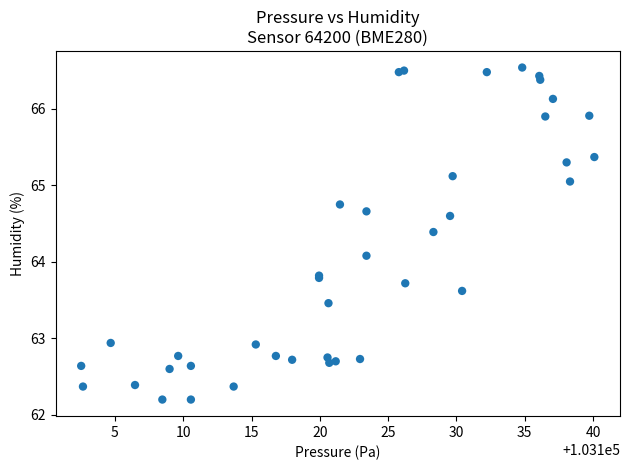

What Y value in the scatter plot is closest to 64?

64.1